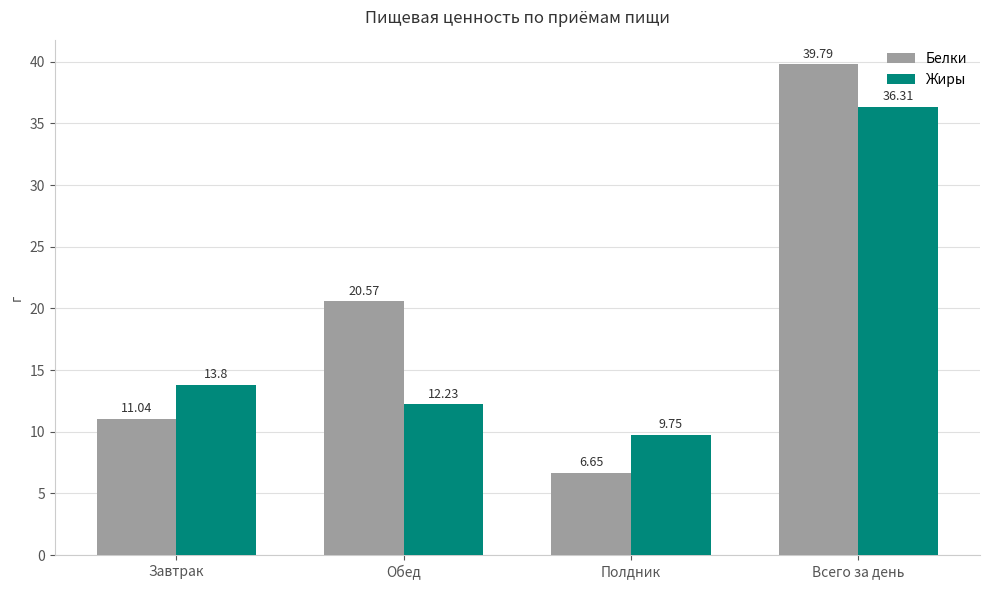

At how many categories does at least one series exceed 34?

1